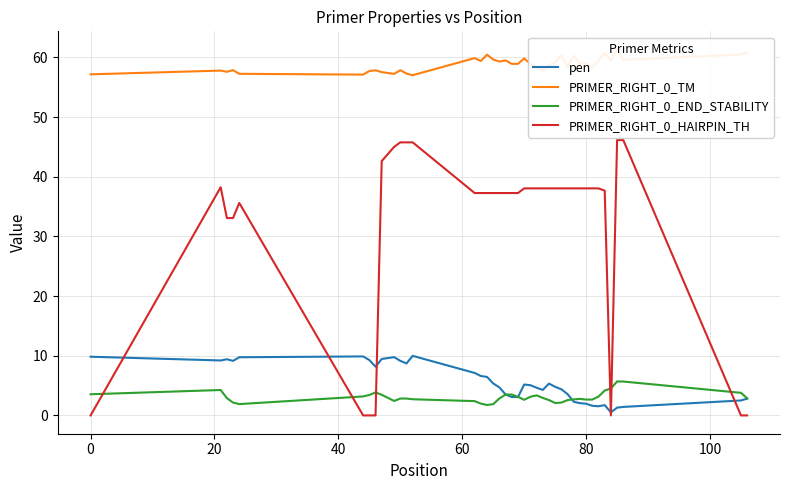

What is the average value of the pen series?

5.5